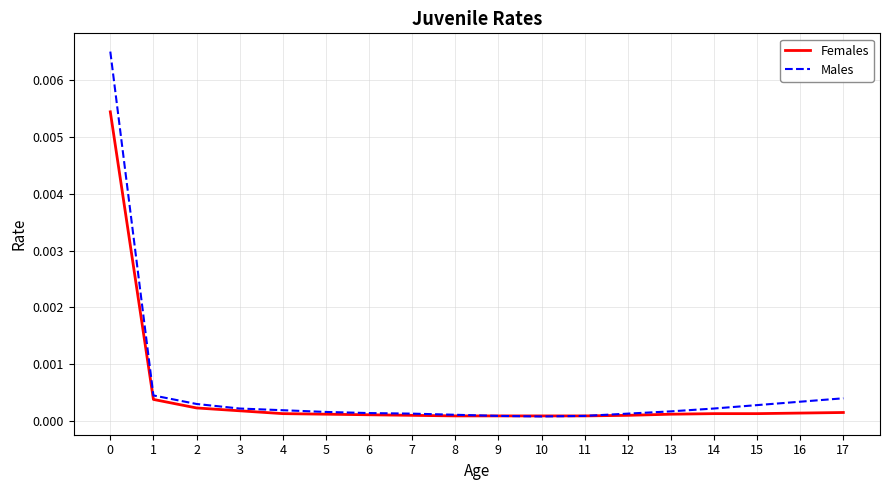

List the series in order of their peak value, highest first.

Males, Females